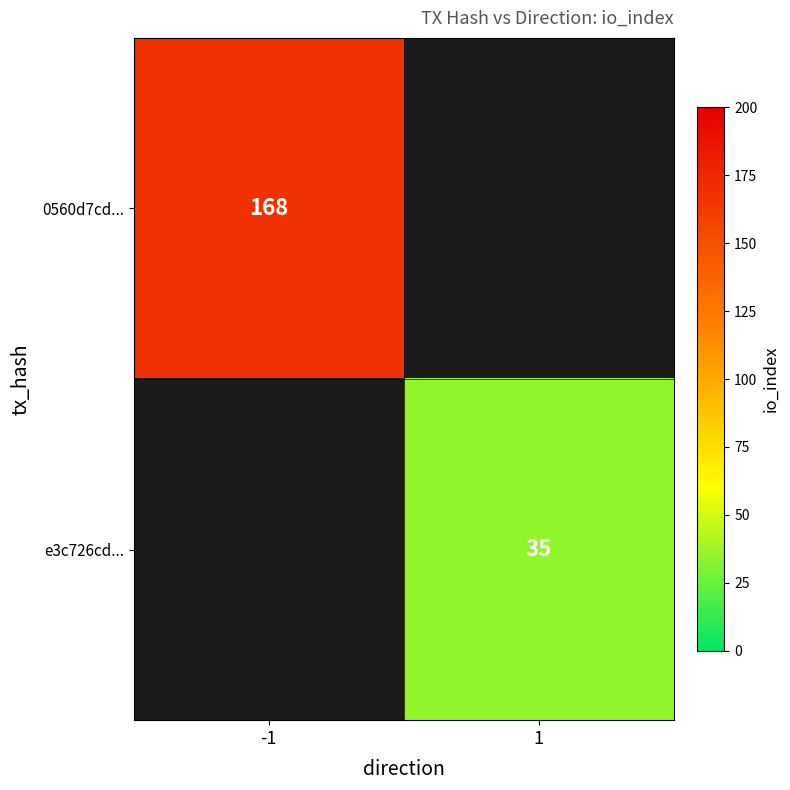

Which category has the highest value across all series?

-1